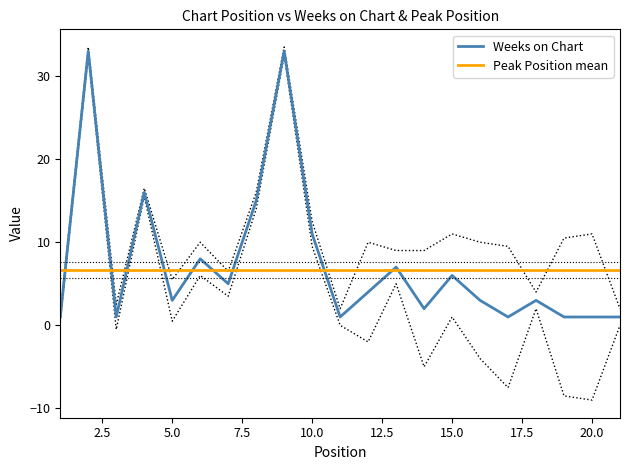

List the labels in order of value, largest first.

2, 9, 4, 8, 10, 6, 13, 15, 7, 12, 5, 16, 18, 14, 1, 3, 11, 17, 19, 20, 21